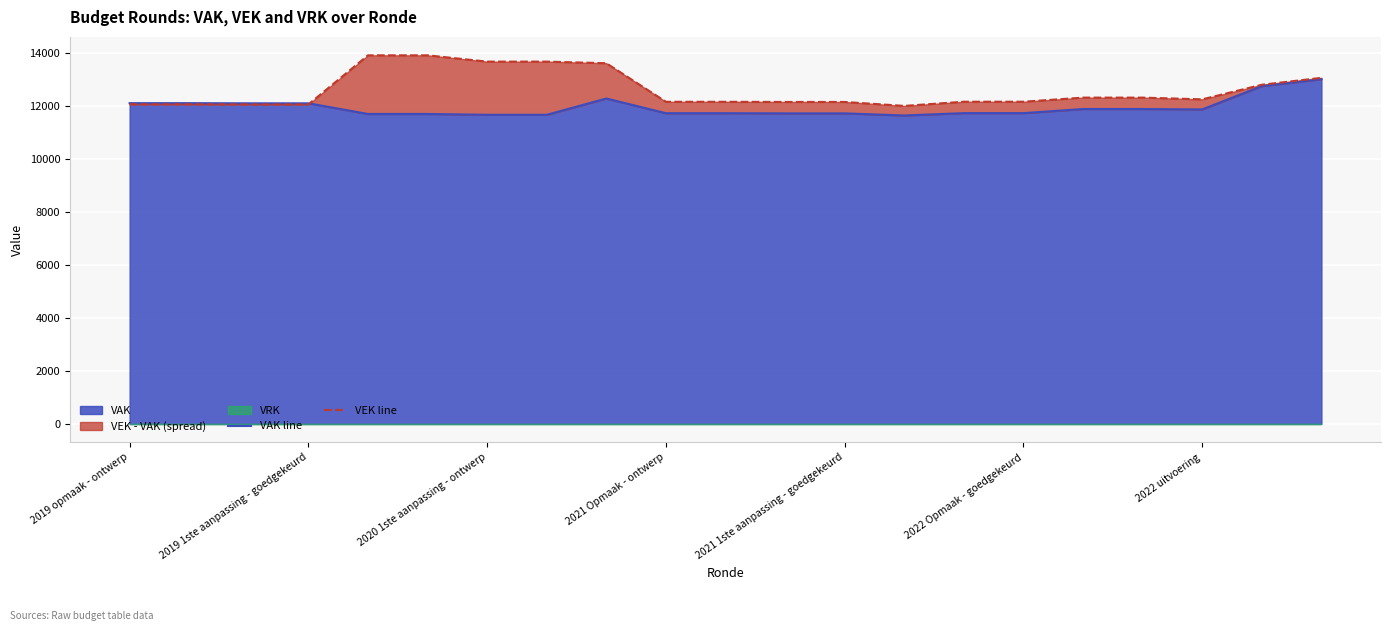

What is the highest value of the VEK line series?

13927